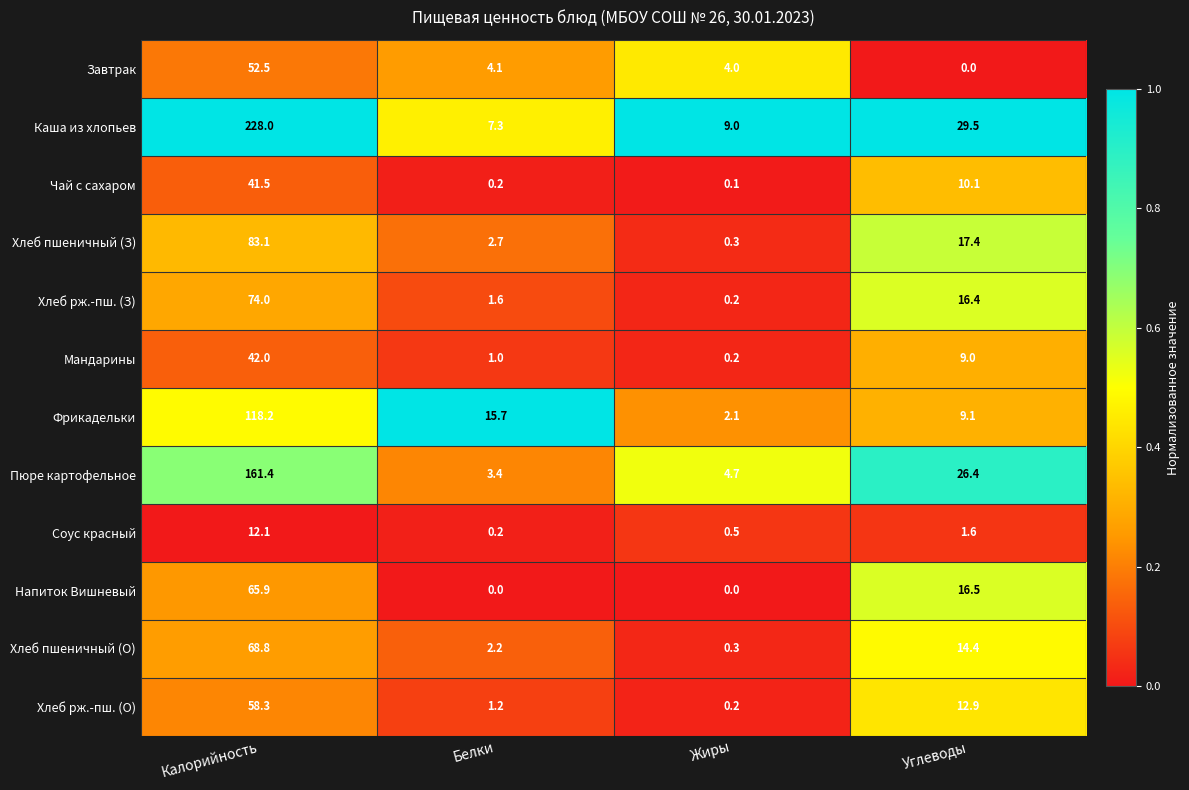

Between Жиры and Углеводы, which series saw the biggest shift?

Пюре картофельное